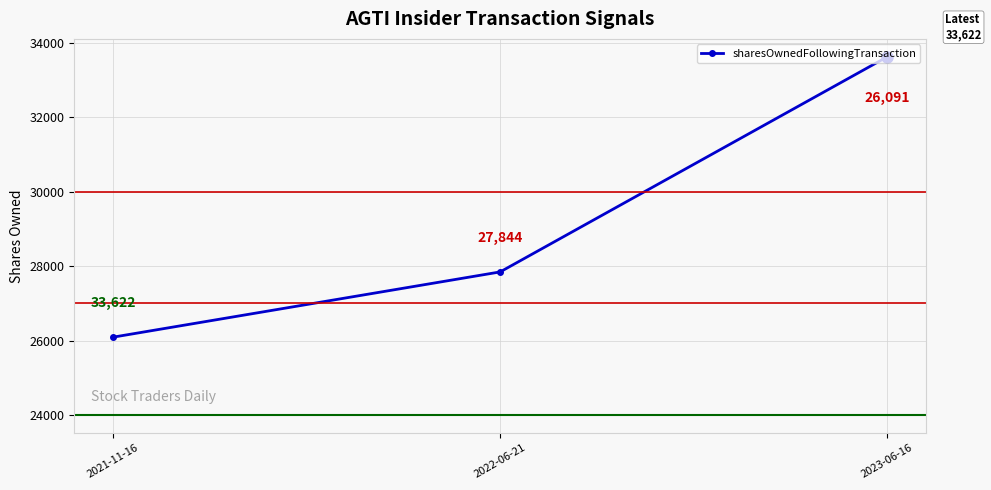

What is the difference between the maximum and minimum values?

7531